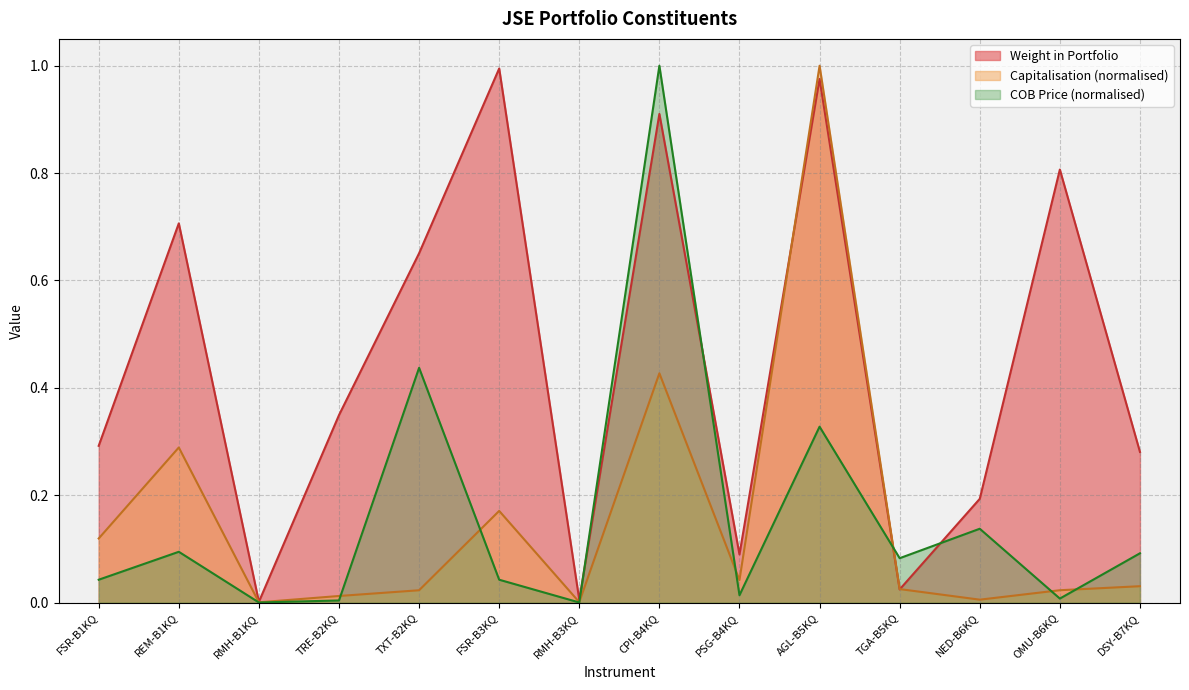

Which series changed the most between TXT-B2KQ and CPI-B4KQ?

COB Price (normalised)